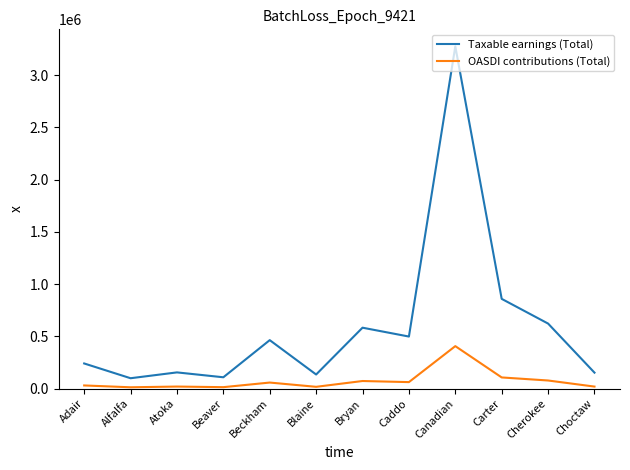

What is the total value across all series at Bryan?

655096